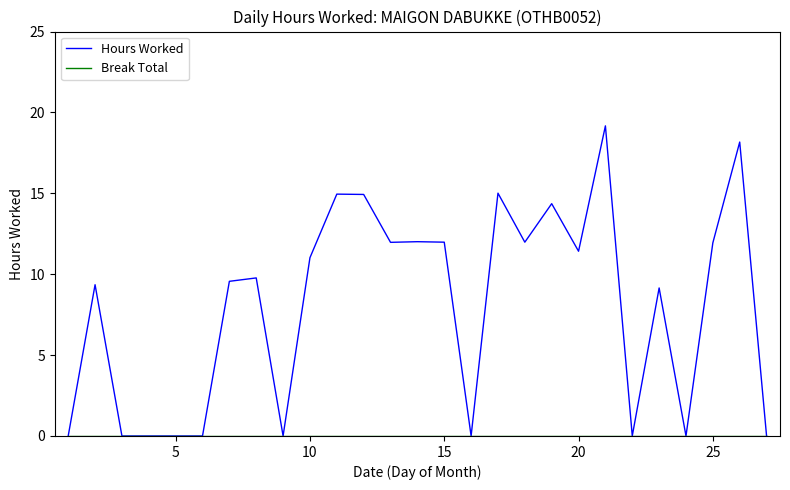

Which series has the largest total across all categories?

Hours Worked